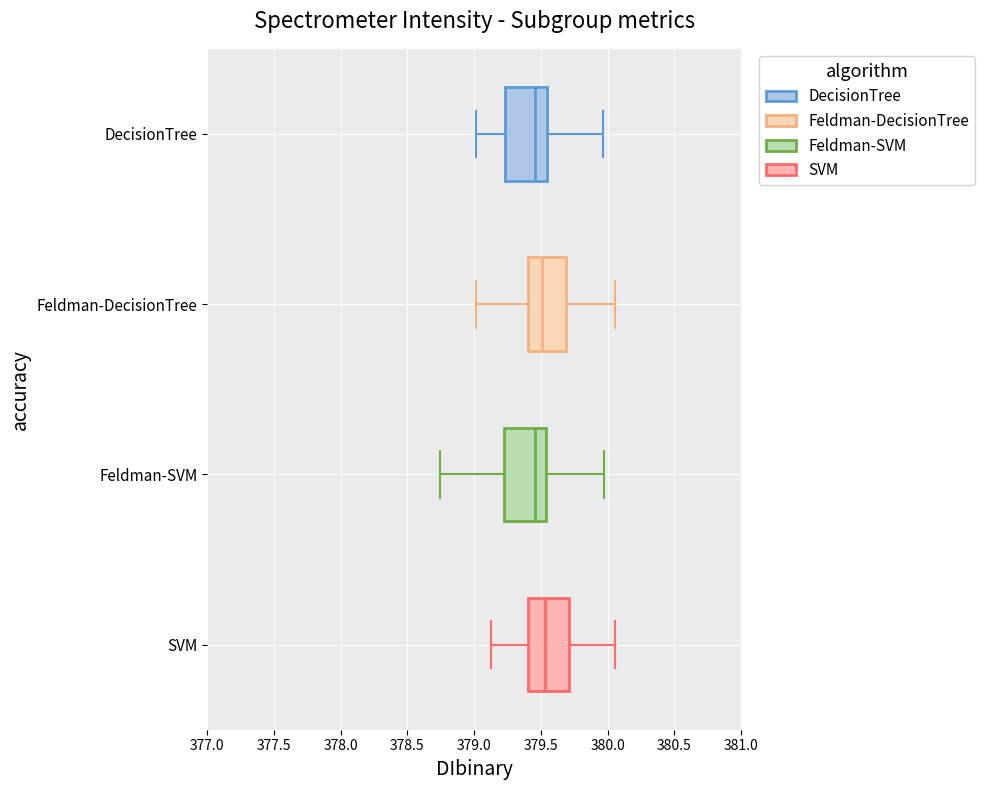

Reading bottom to top, transcribe this box plot: for each box, give where its median line is, the range the box spans, and where its two whiskers end, as read against the x-axis. The values are not printed on the chart, so give them approximately, as read against the axis.

SVM: median 379.55, box 379.40 to 379.70, whiskers 379.10 to 380.05
Feldman-SVM: median 379.45, box 379.20 to 379.55, whiskers 378.75 to 380.00
Feldman-DecisionTree: median 379.50, box 379.40 to 379.70, whiskers 379.00 to 380.05
DecisionTree: median 379.45, box 379.25 to 379.55, whiskers 379.00 to 379.95